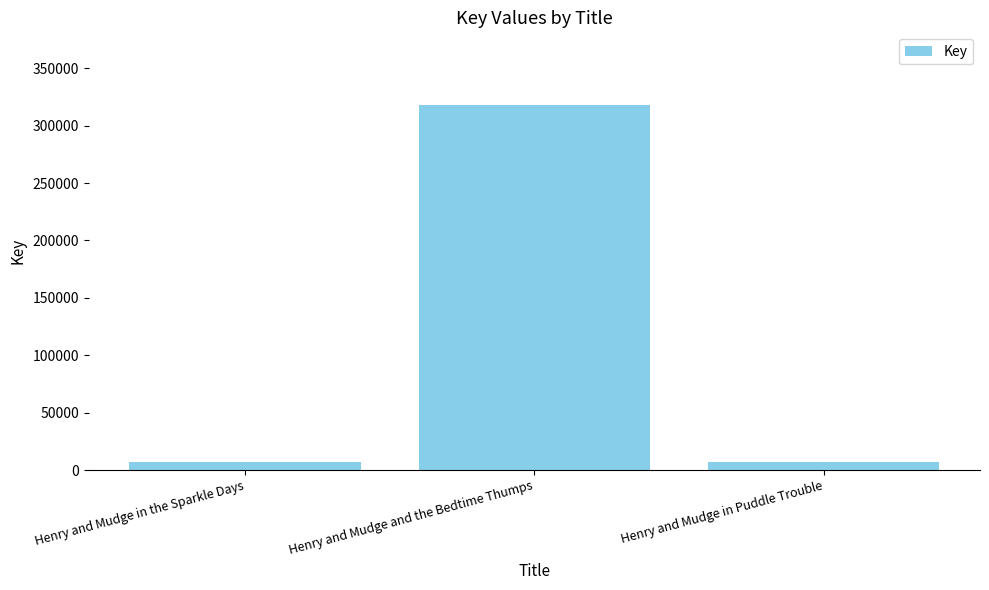

True or false: the data shows 123009 at Henry and Mudge and the Bedtime Thumps.

False